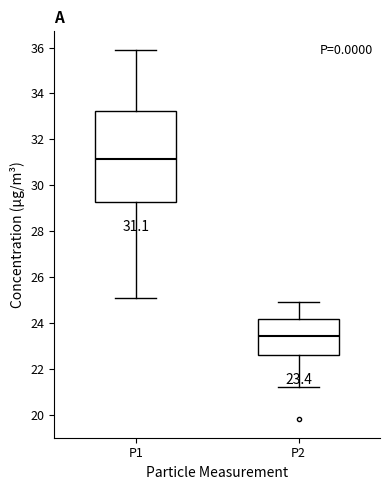

Which box's median line is the lowest?

P2